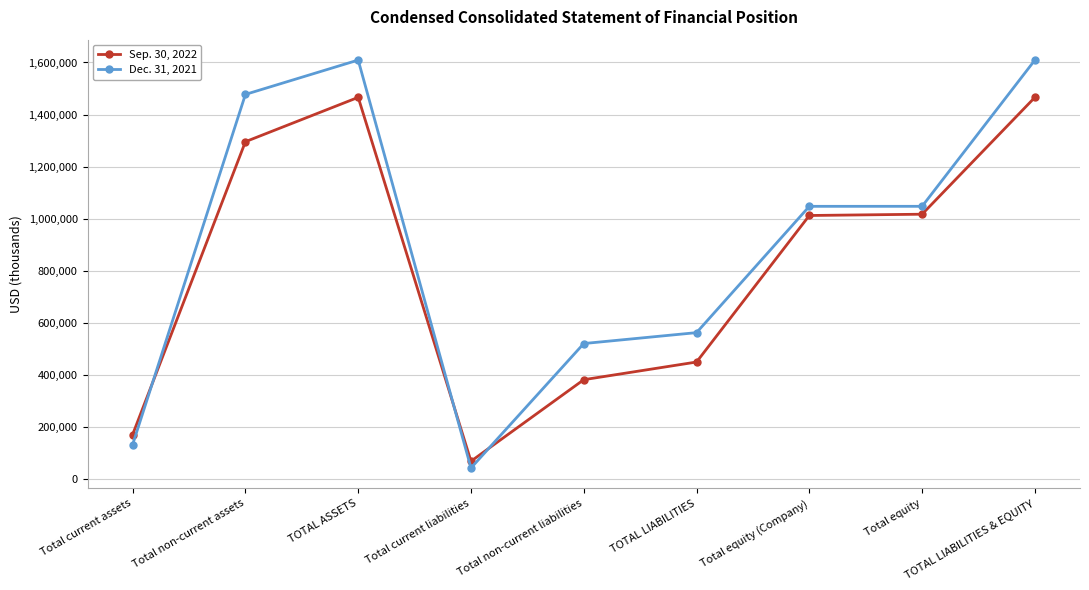

Is the value of Dec. 31, 2021 at Total non-current assets greater than the value of Sep. 30, 2022 at Total equity (Company)?

Yes